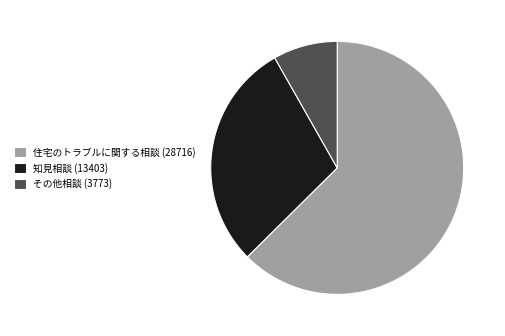

Is there any slice that represents more than half of the pie?

Yes